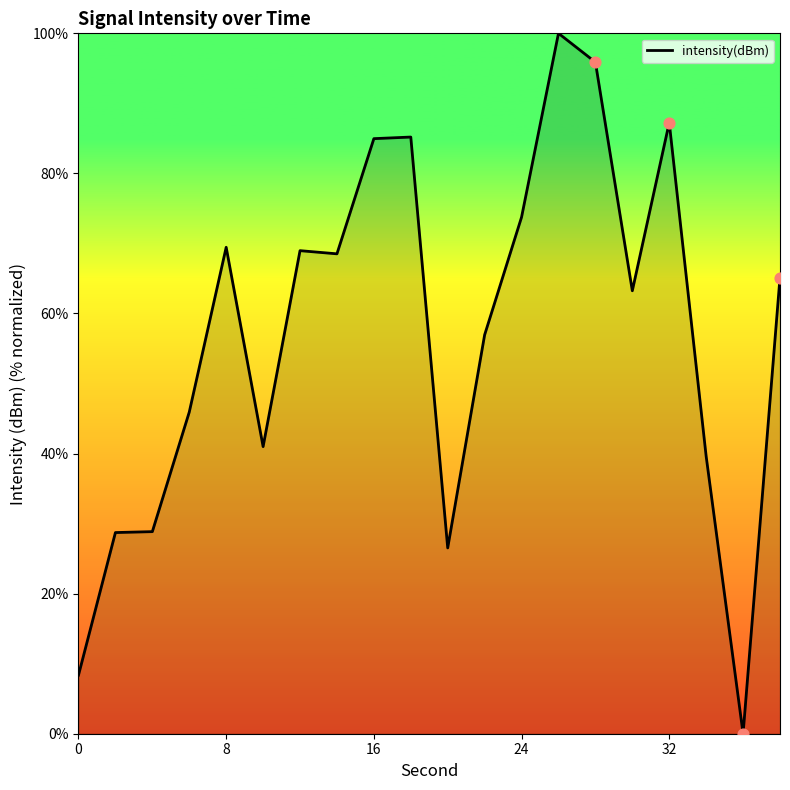

What is the maximum value shown in the chart?

100.0